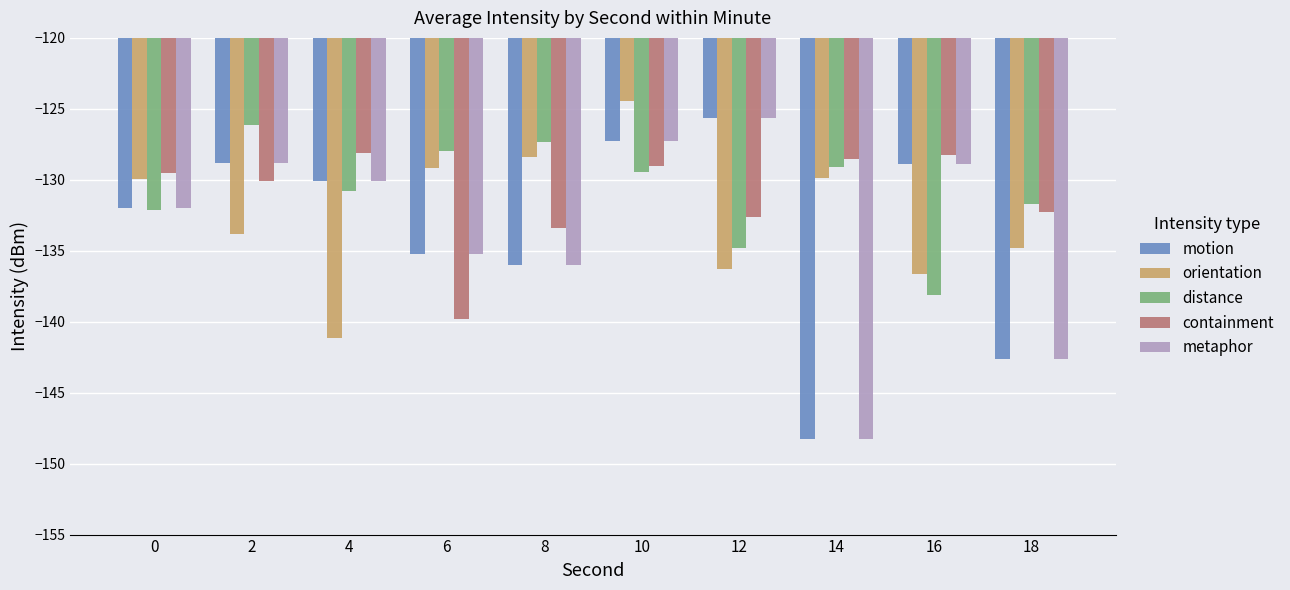

What is the difference between the metaphor values at 16 and 10?

1.6